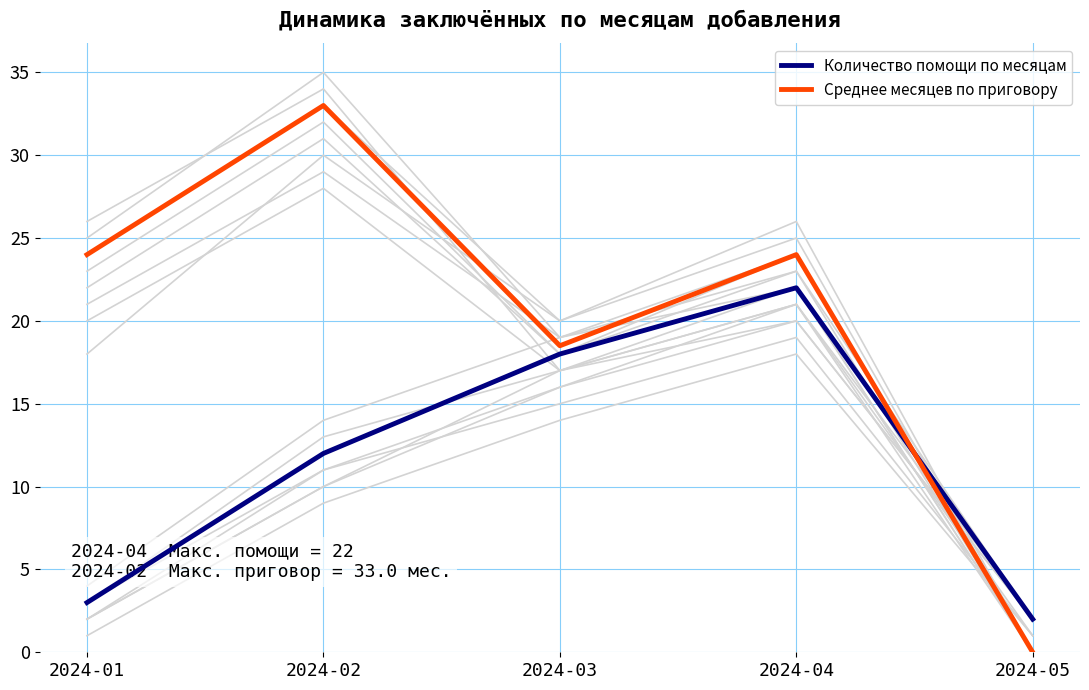

List the series in order of their peak value, highest first.

Среднее месяцев по приговору, Количество помощи по месяцам